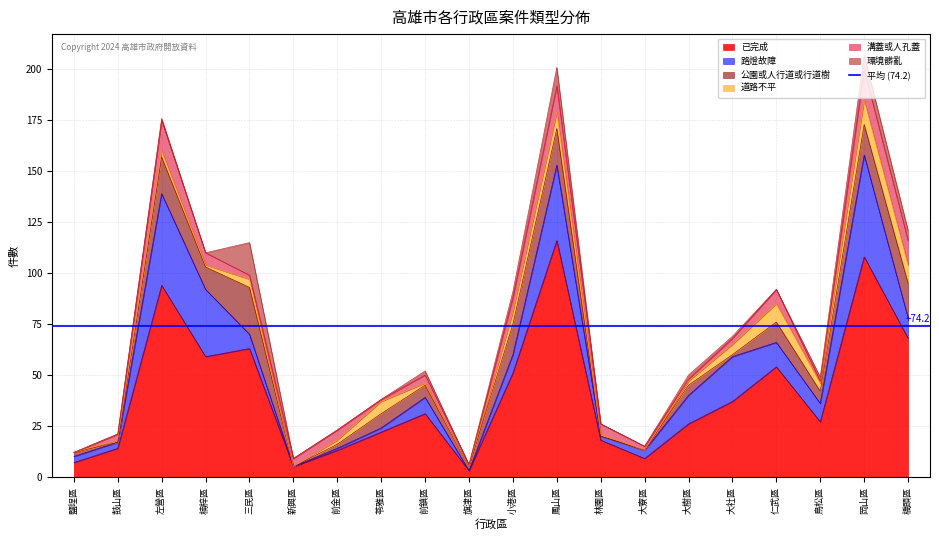

How many categories are shown in the chart?

20